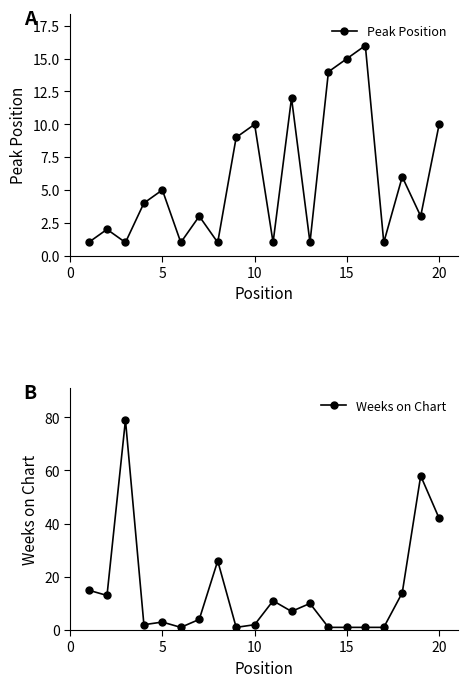

True or false: Weeks on Chart has more than 0 interior local peaks.

True